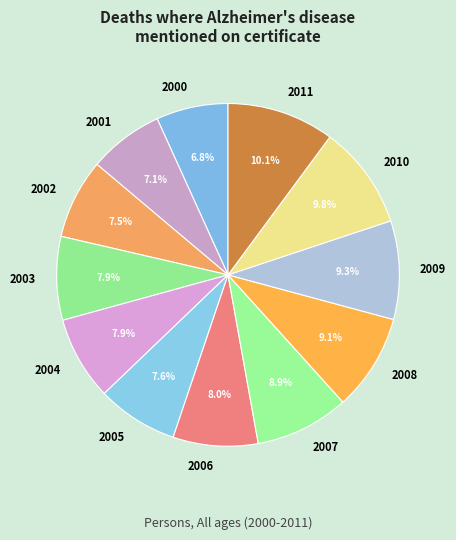

Count the number of slices in the pie.

12